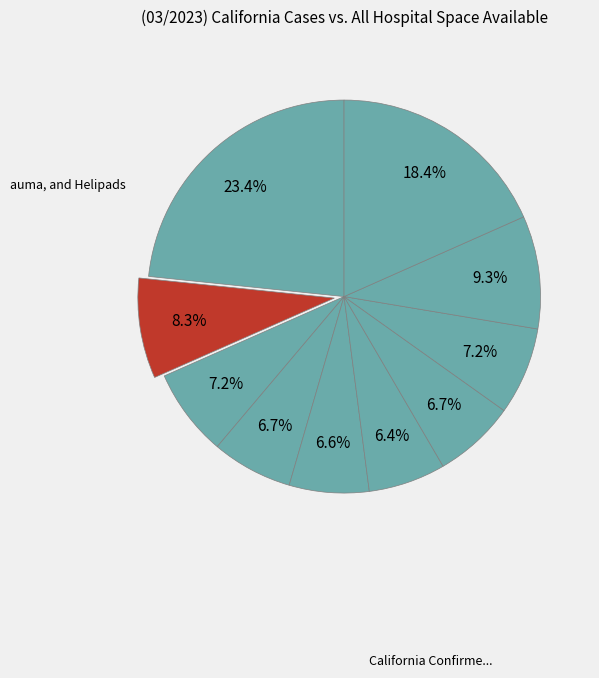

Count the number of slices in the pie.

10